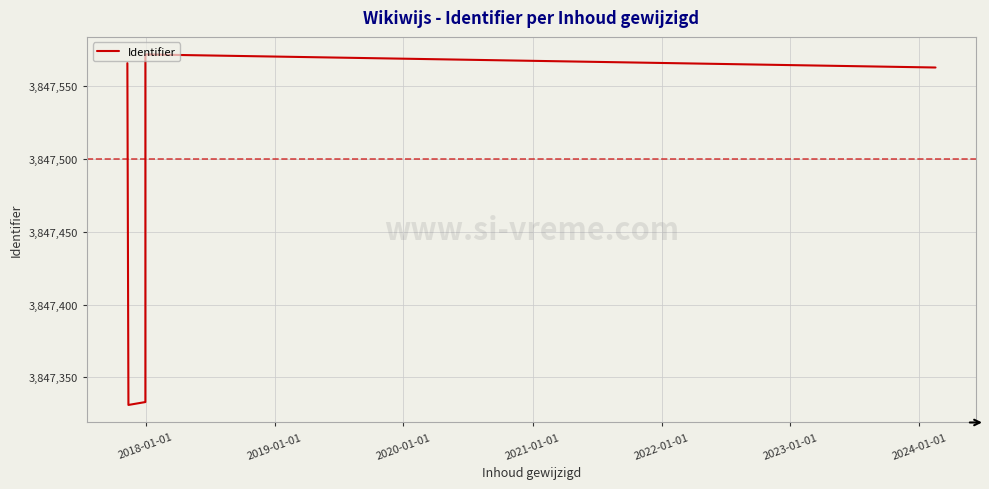

What is the greatest value displayed?

3847572